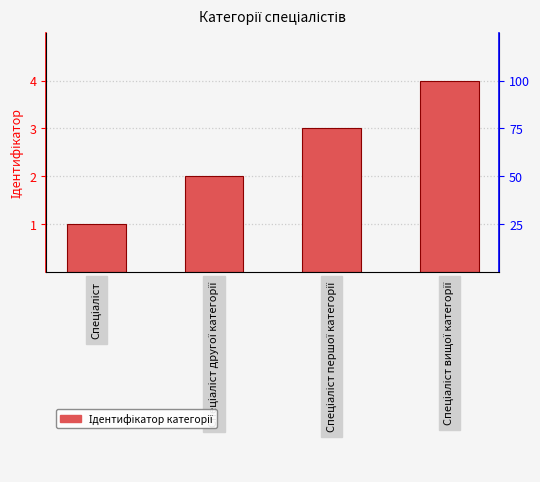

What is the average value?

2